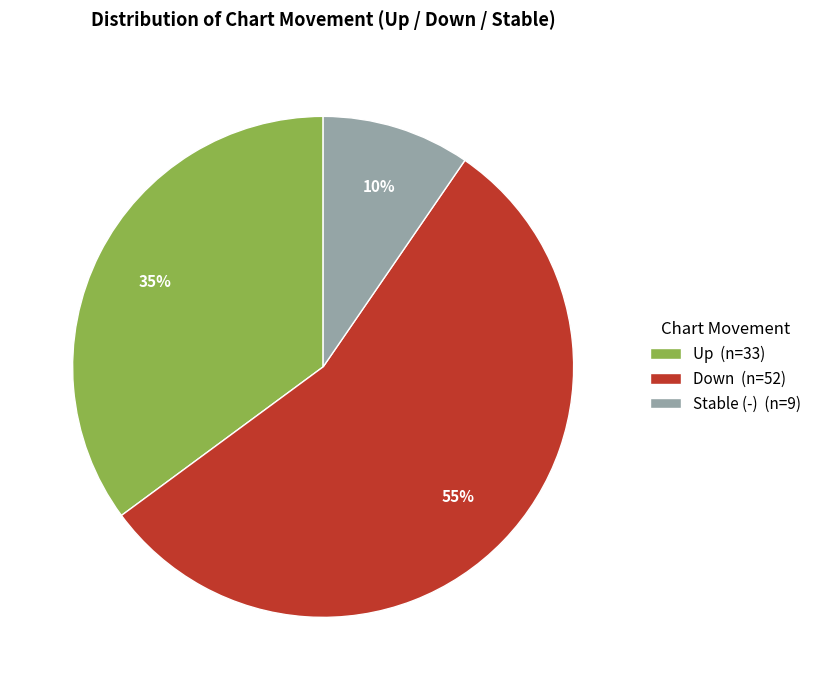

To the nearest percent, what is the difference between the Up (n=33) and Down (n=52) slice percentages?

20%